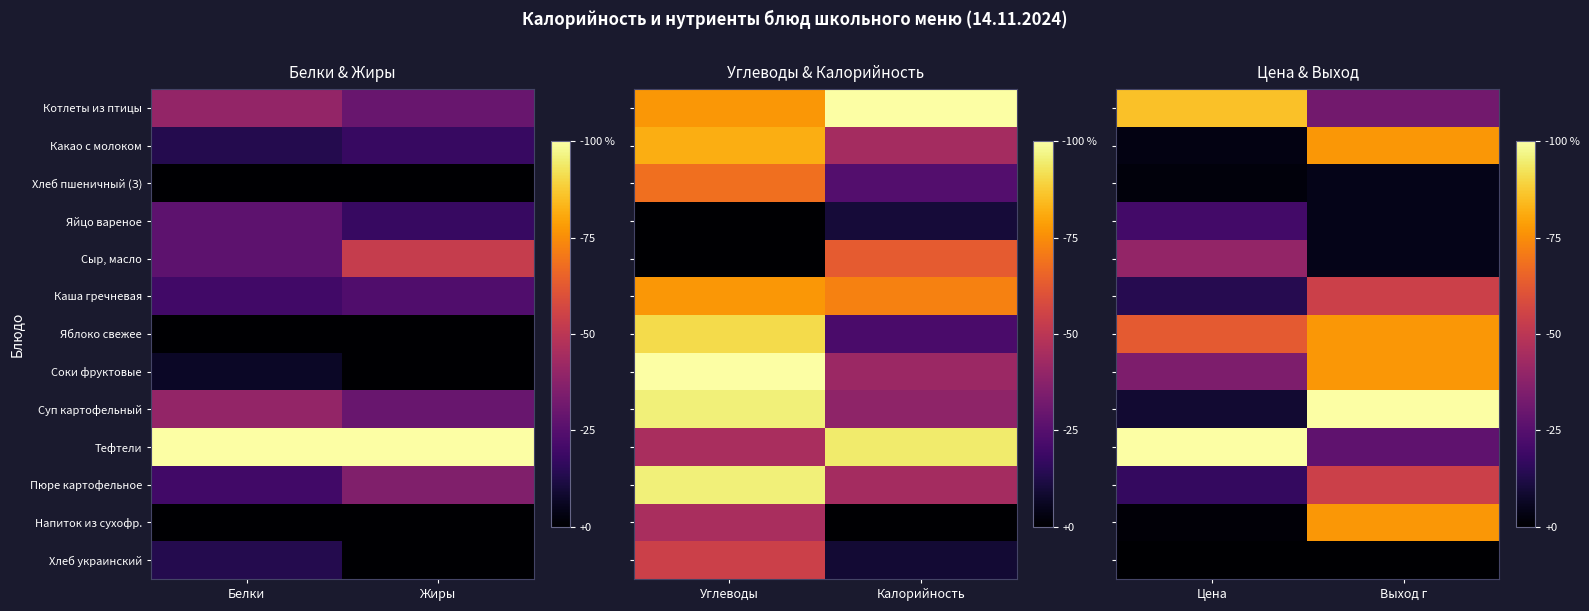

Rank the series by their maximum value, from highest to lowest.

Суп картофельный, Тефтели, Котлеты из птицы, Какао с молоком, Яблоко свежее, Соки фруктовые, Напиток из сухофр., Каша гречневая, Пюре картофельное, Сыр, масло, Яйцо вареное, Хлеб пшеничный (З), Хлеб украинский